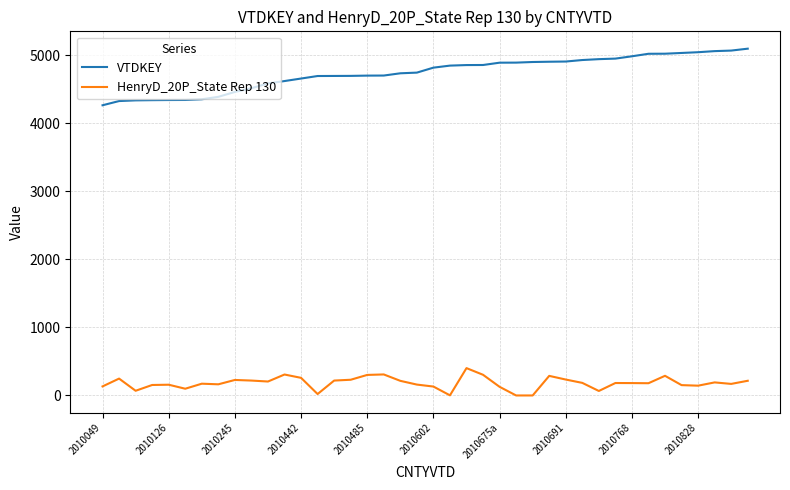

What is the maximum value shown in the chart?

5098